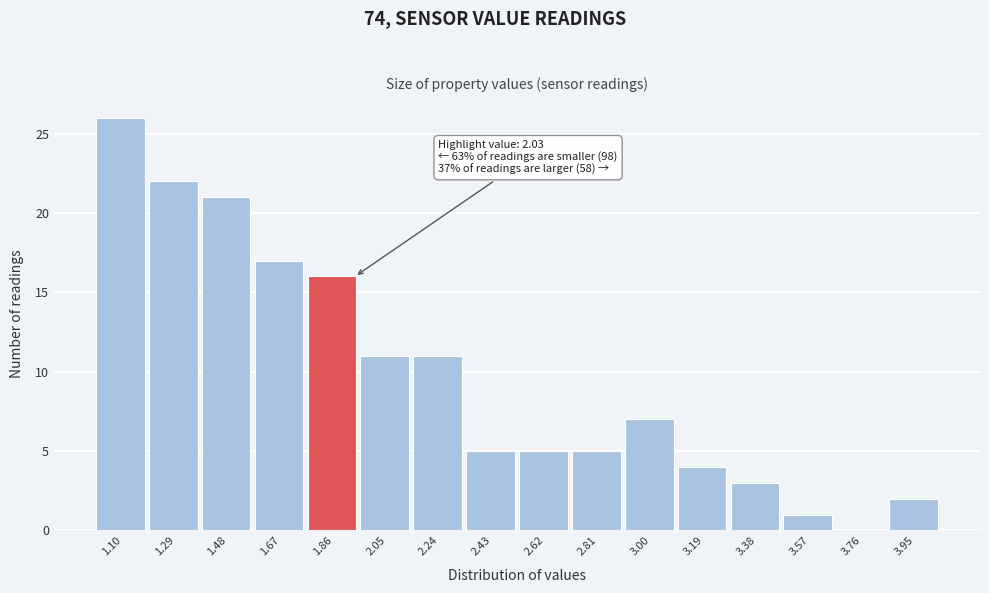

Reading left to right, list all the values displayed in this chart.

1.10=26	1.29=22	1.48=21	1.67=17	1.86=16	2.05=11	2.24=11	2.43=5	2.62=5	2.81=5	3.00=7	3.19=4	3.38=3	3.57=1	3.76=0	3.95=2